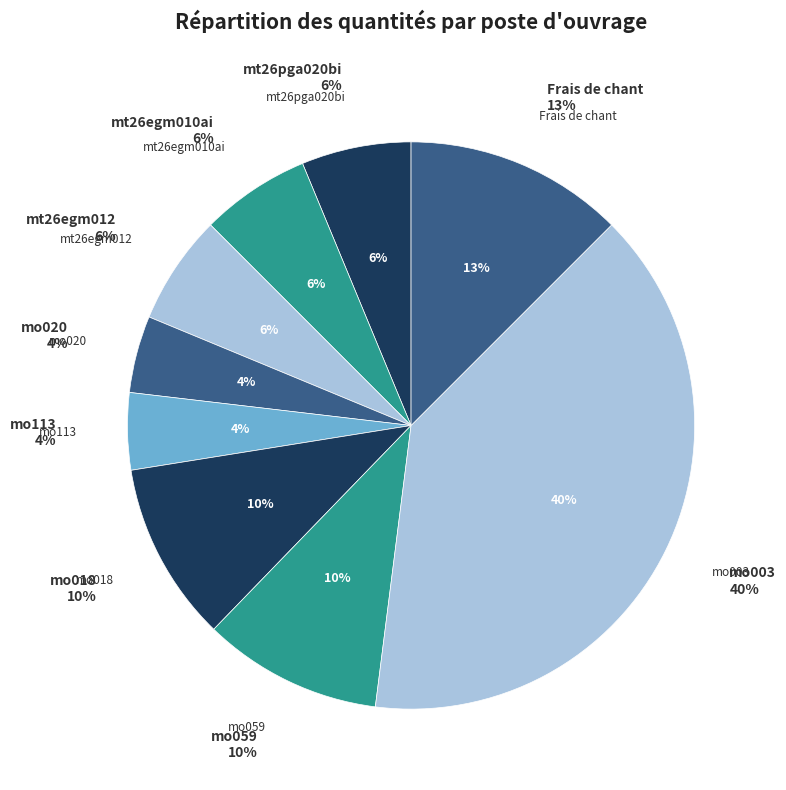

What percentage is the mt26egm012 slice, to the nearest percent?

6%